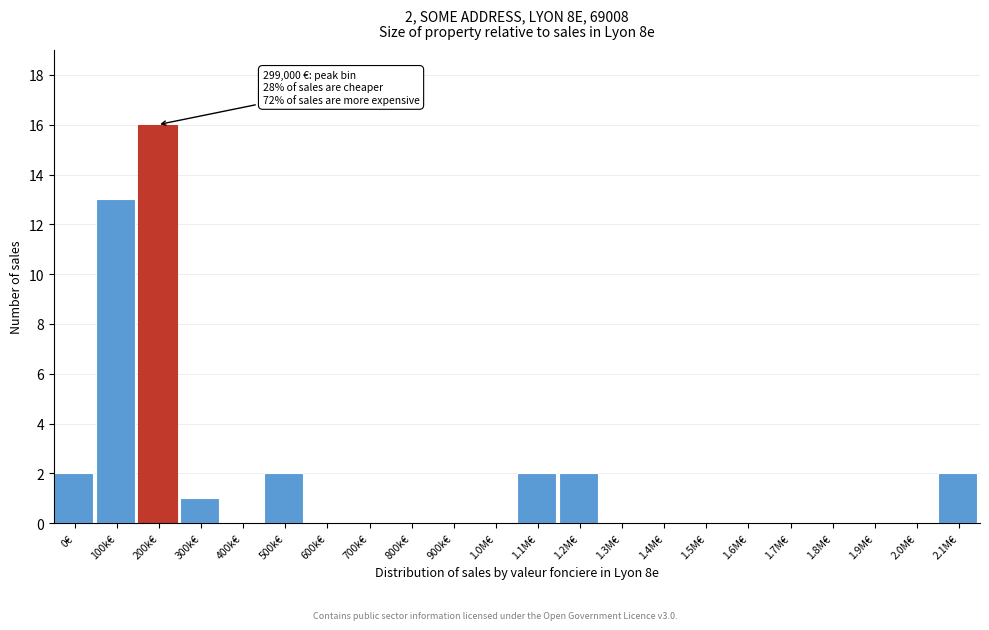

Reading right to left, what are all the values shown in this chart?

2.1M€=2	2.0M€=0	1.9M€=0	1.8M€=0	1.7M€=0	1.6M€=0	1.5M€=0	1.4M€=0	1.3M€=0	1.2M€=2	1.1M€=2	1.0M€=0	900k€=0	800k€=0	700k€=0	600k€=0	500k€=2	400k€=0	300k€=1	200k€=16	100k€=13	0€=2